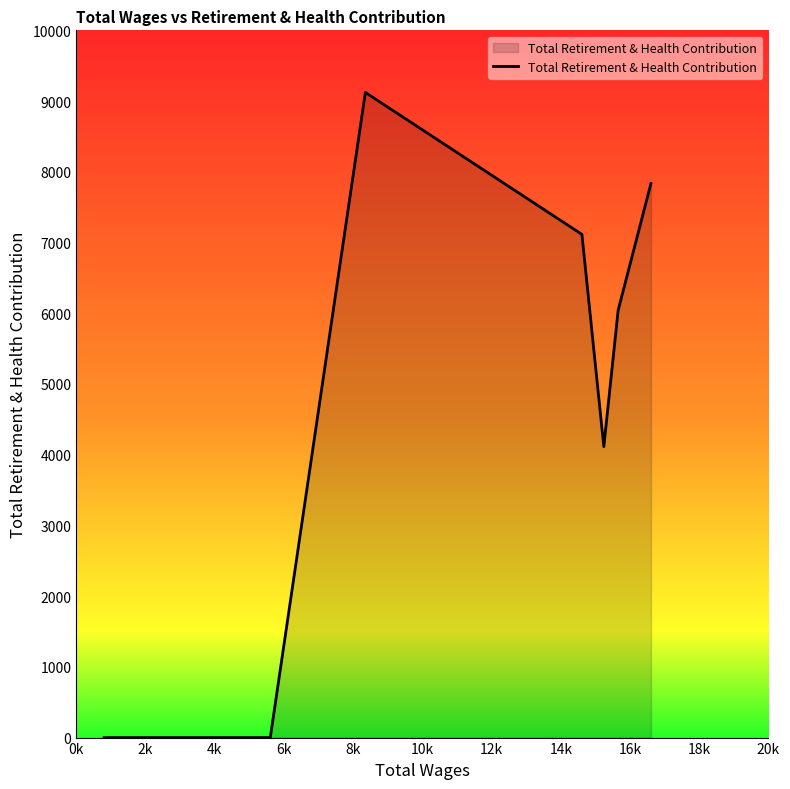

True or false: there are more than 1 points higher than both neighbors.

False